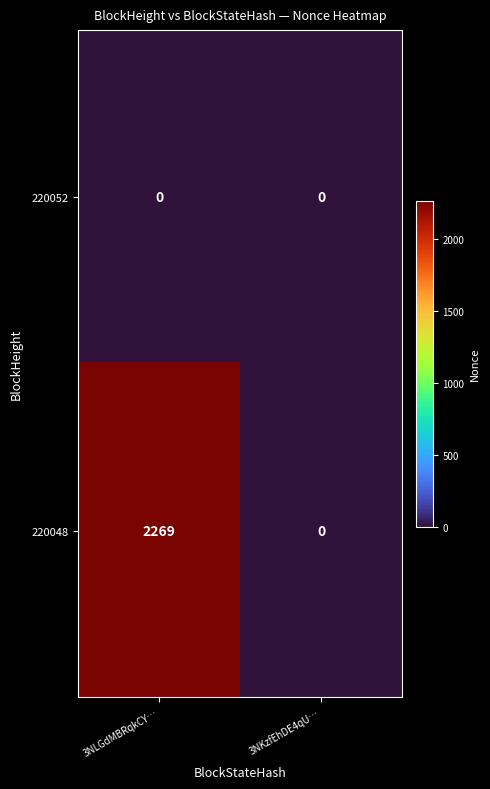

Which series has the widest spread of values?

220048